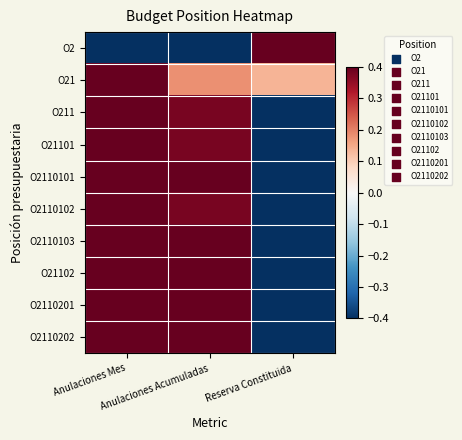

Which category has the lowest value across all series?

Anulaciones Mes